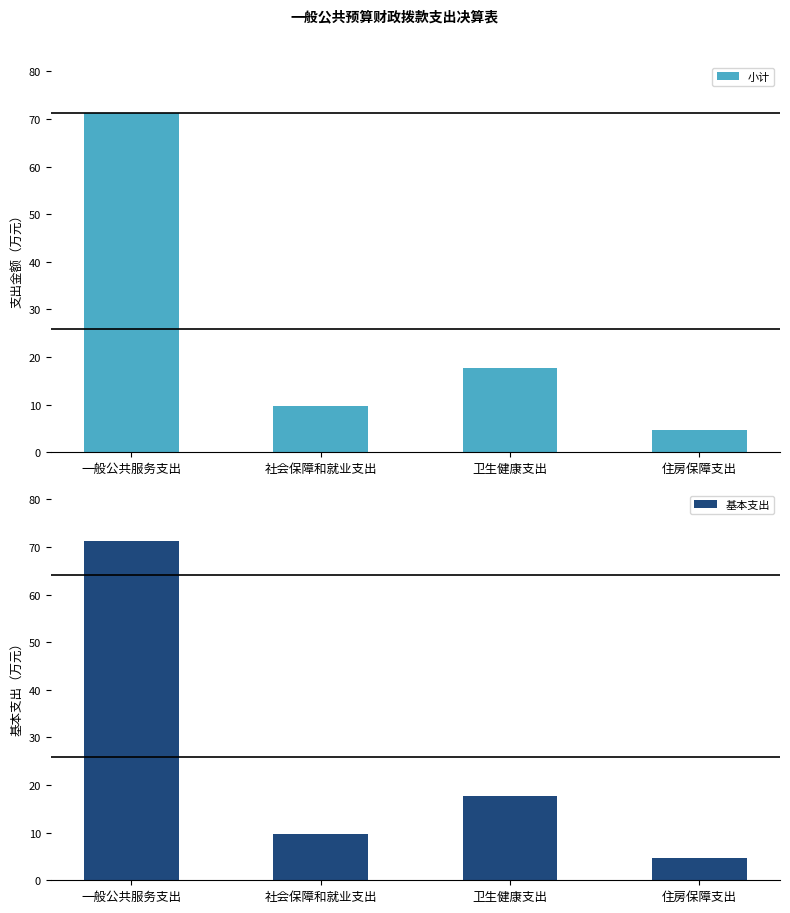

Is it true that 小计 equals 7.6 at 卫生健康支出?

False